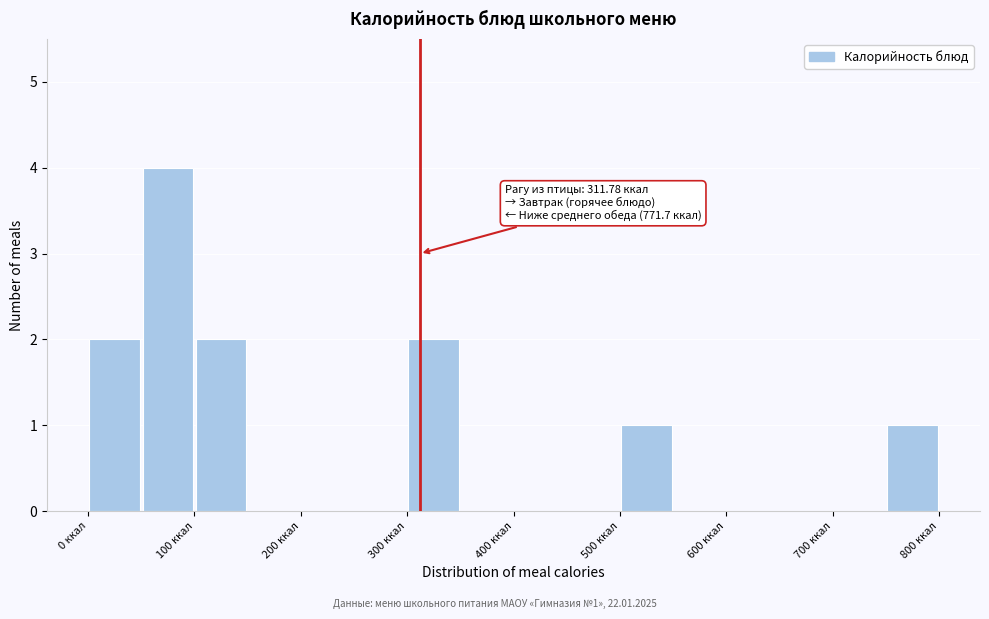

Which range on the x-axis has the tallest bar?

50 to 100